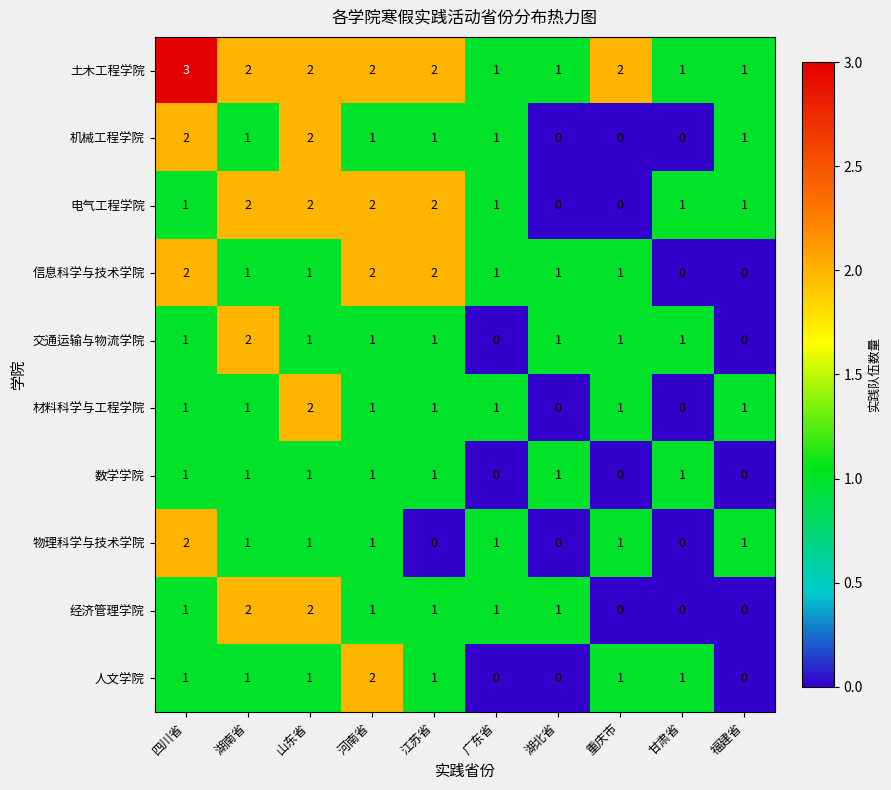

Is the value of 人文学院 at 福建省 greater than the value of 交通运输与物流学院 at 湖北省?

No